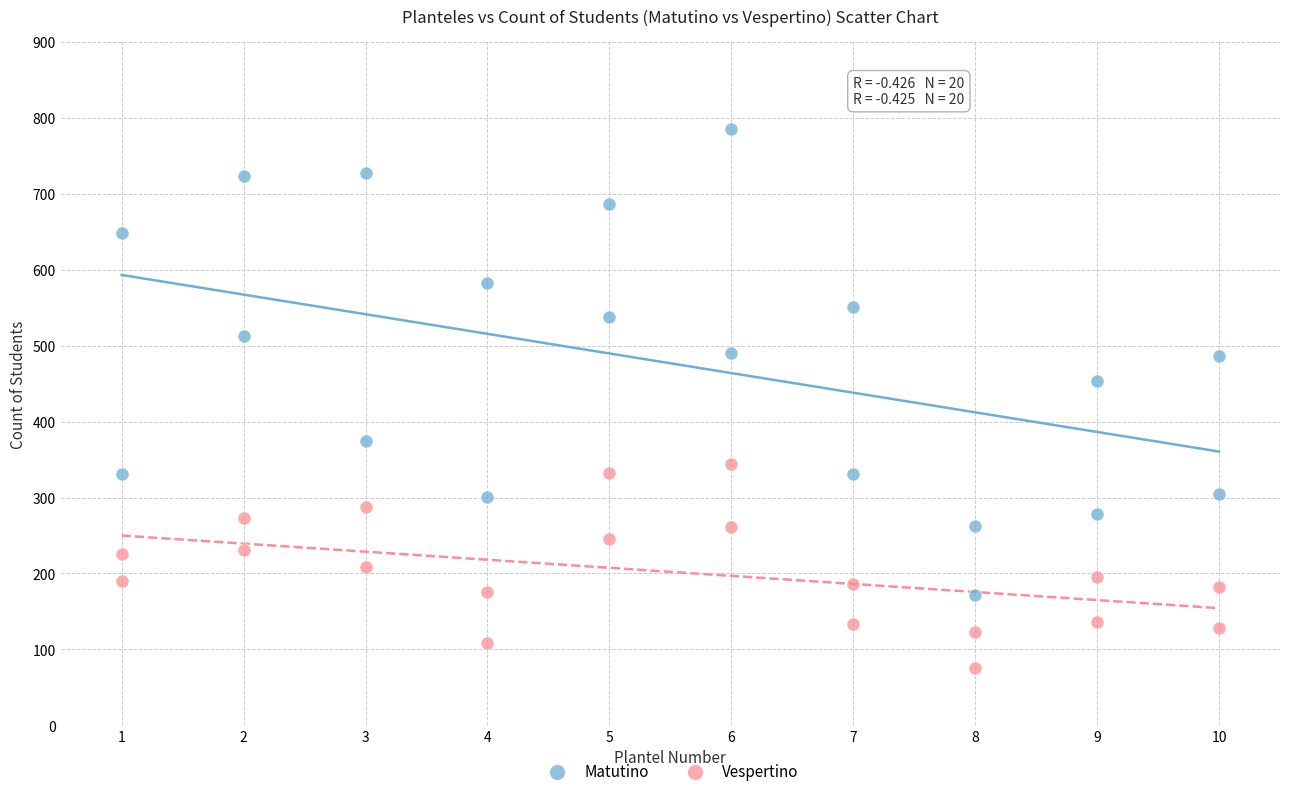

Across all series, what Y value is closest to 430?

453